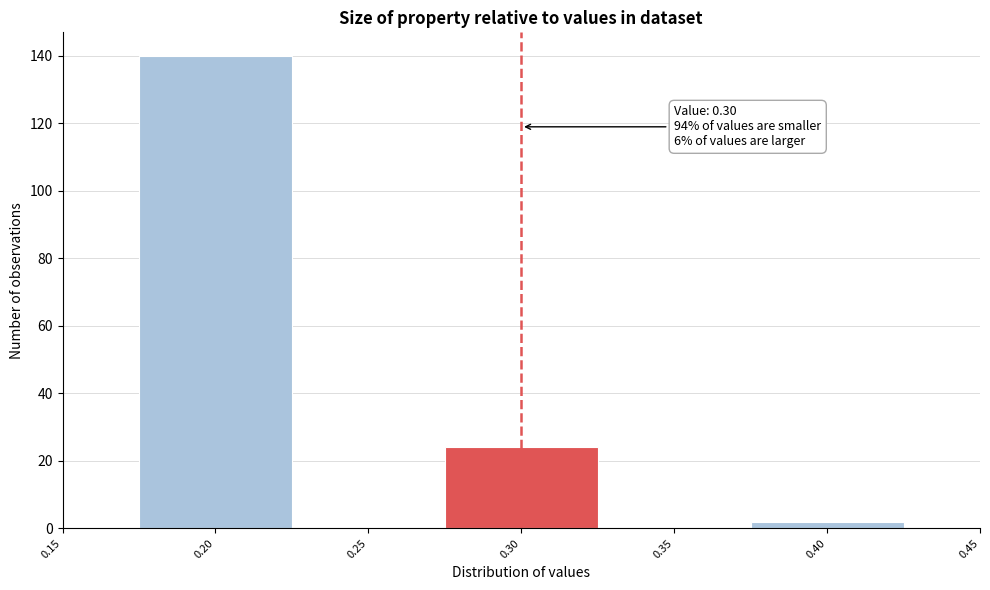

Over which range of the x-axis is the bar tallest?

0.175 to 0.225